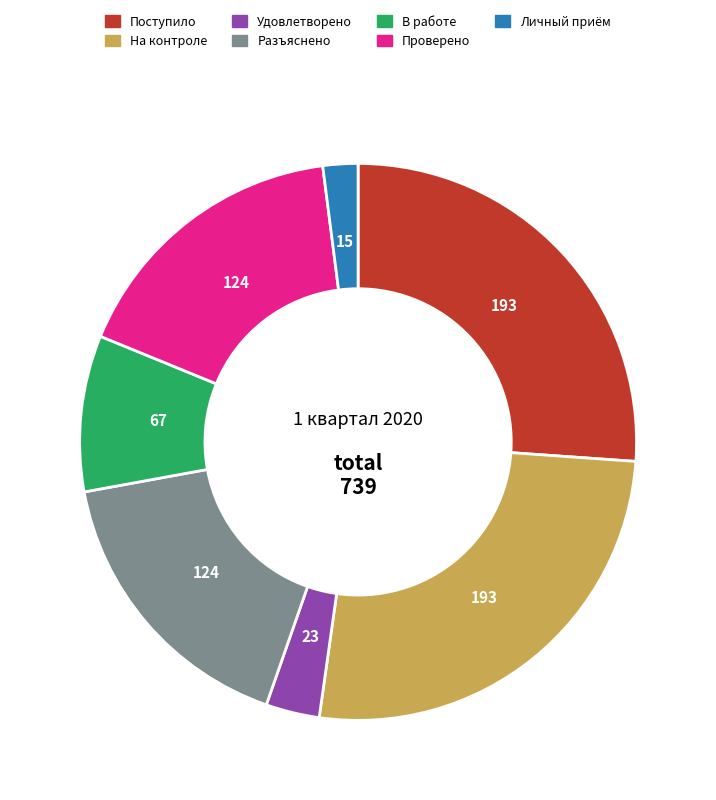

Does any single category account for the majority?

No